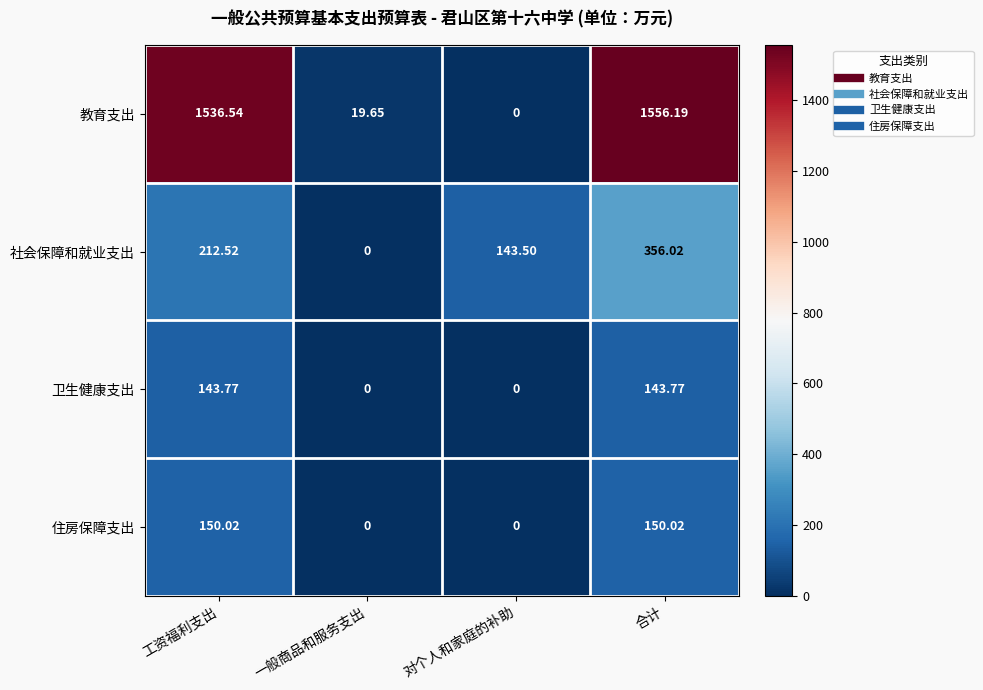

Between 对个人和家庭的补助 and 合计, which series saw the biggest shift?

教育支出